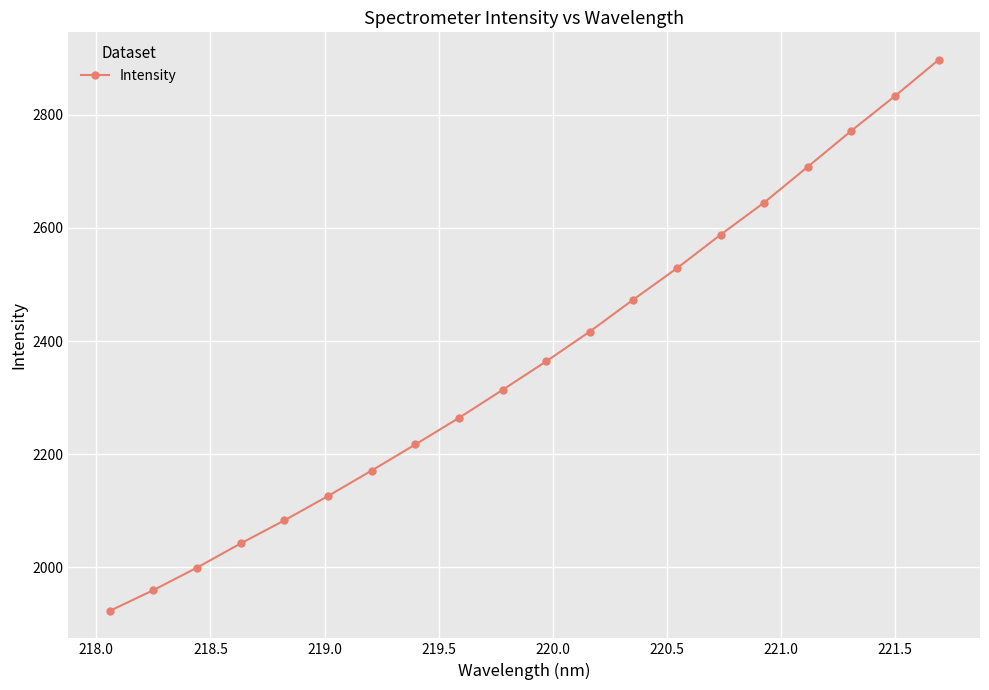

Reading left to right, what are all the values shown in this chart?

1922.9	1959.6	1999.4	2042.1	2082.8	2125.9	2171.0	2217.1	2264.1	2313.6	2364.0	2416.8	2473.4	2528.8	2588.1	2644.9	2708.2	2771.9	2833.3	2897.2